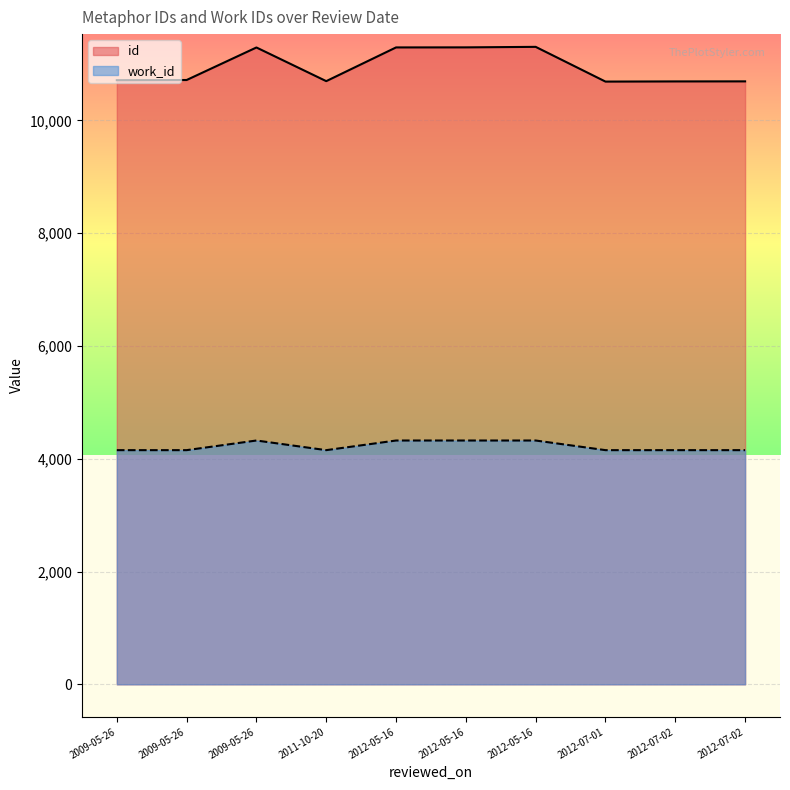

List the series in order of their overall mean, lowest first.

work_id, id